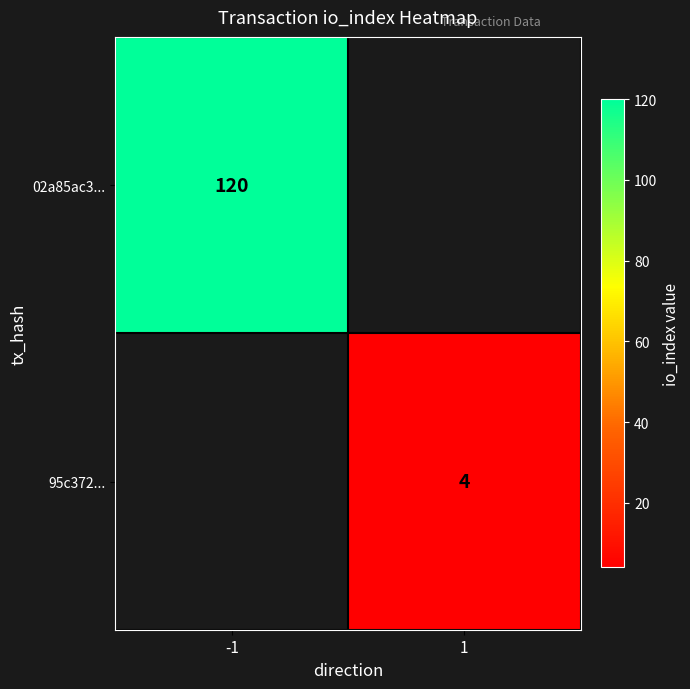

Count the number of categories in the chart.

2